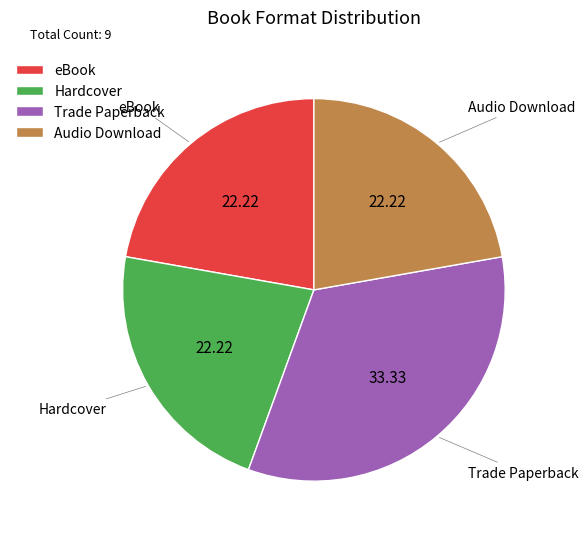

Between eBook and Trade Paperback, which is larger?

Trade Paperback